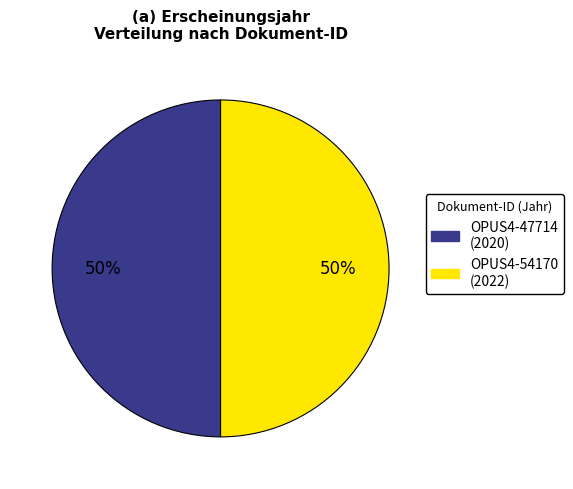

Do OPUS4-47714 (2020) and OPUS4-54170 (2022) together represent more than half of the pie?

Yes